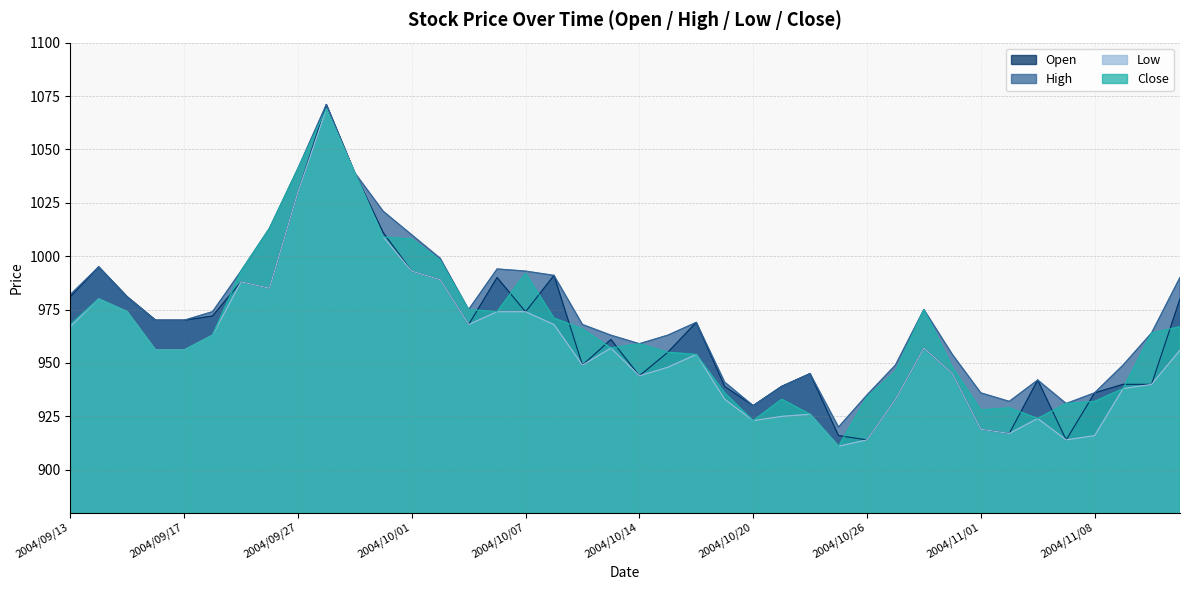

What is the spread (max minus min) of values at 2004/10/14?

15